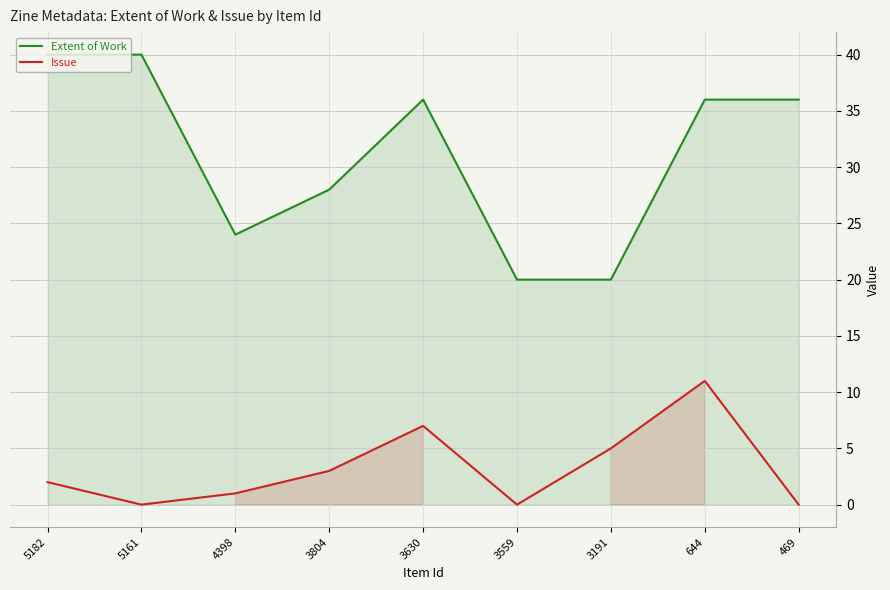

At which category is the sum across all series the highest?

644